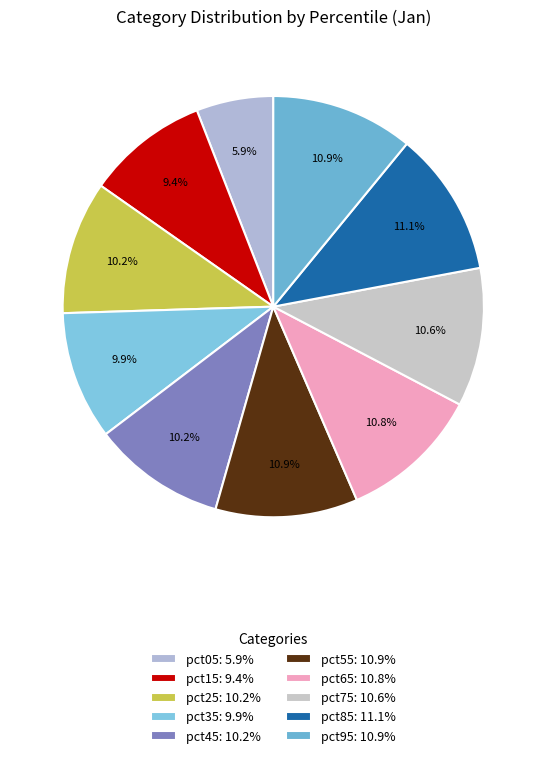

True or false: pct55 accounts for 1% of the total.

False